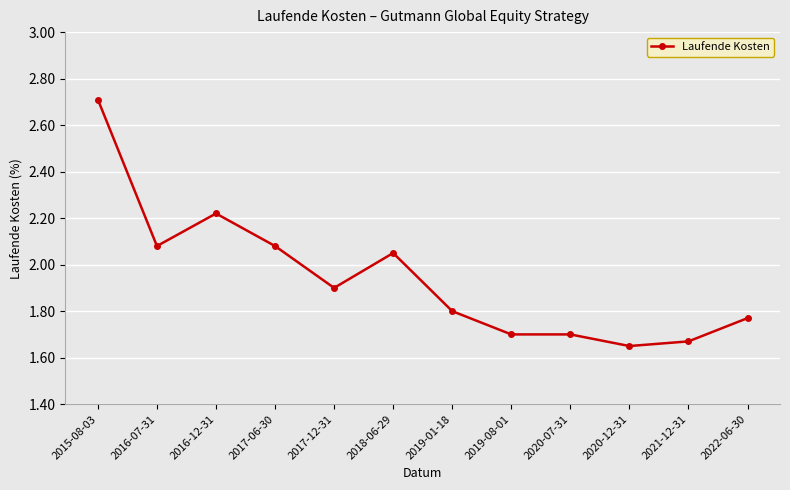

The chart shows a value of 3.5 at 2016-12-31. True or false?

False